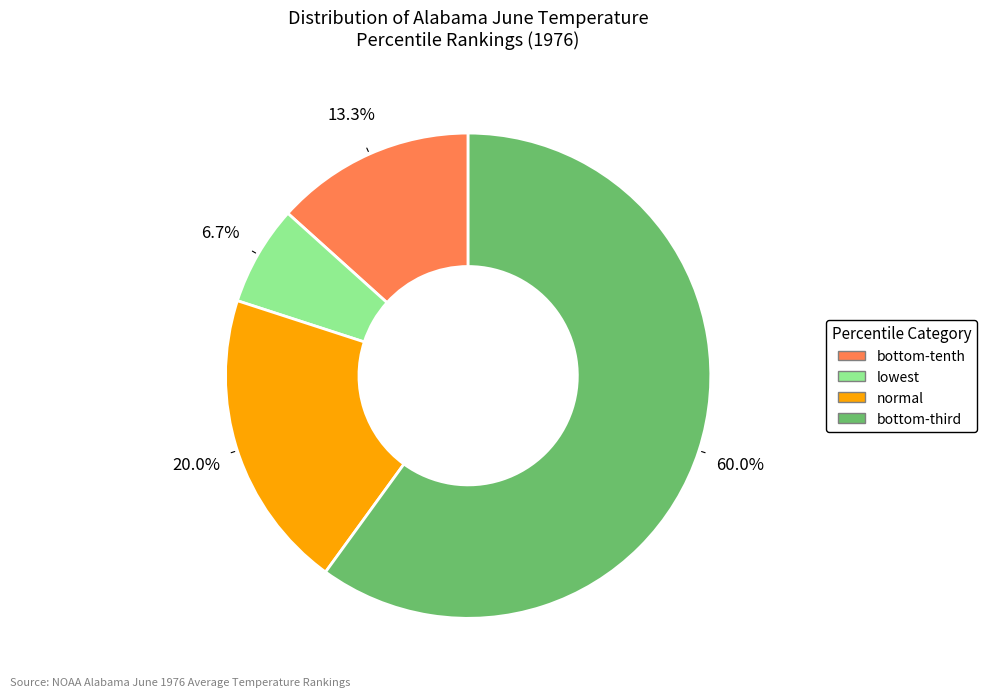

Count the number of slices in the pie.

4